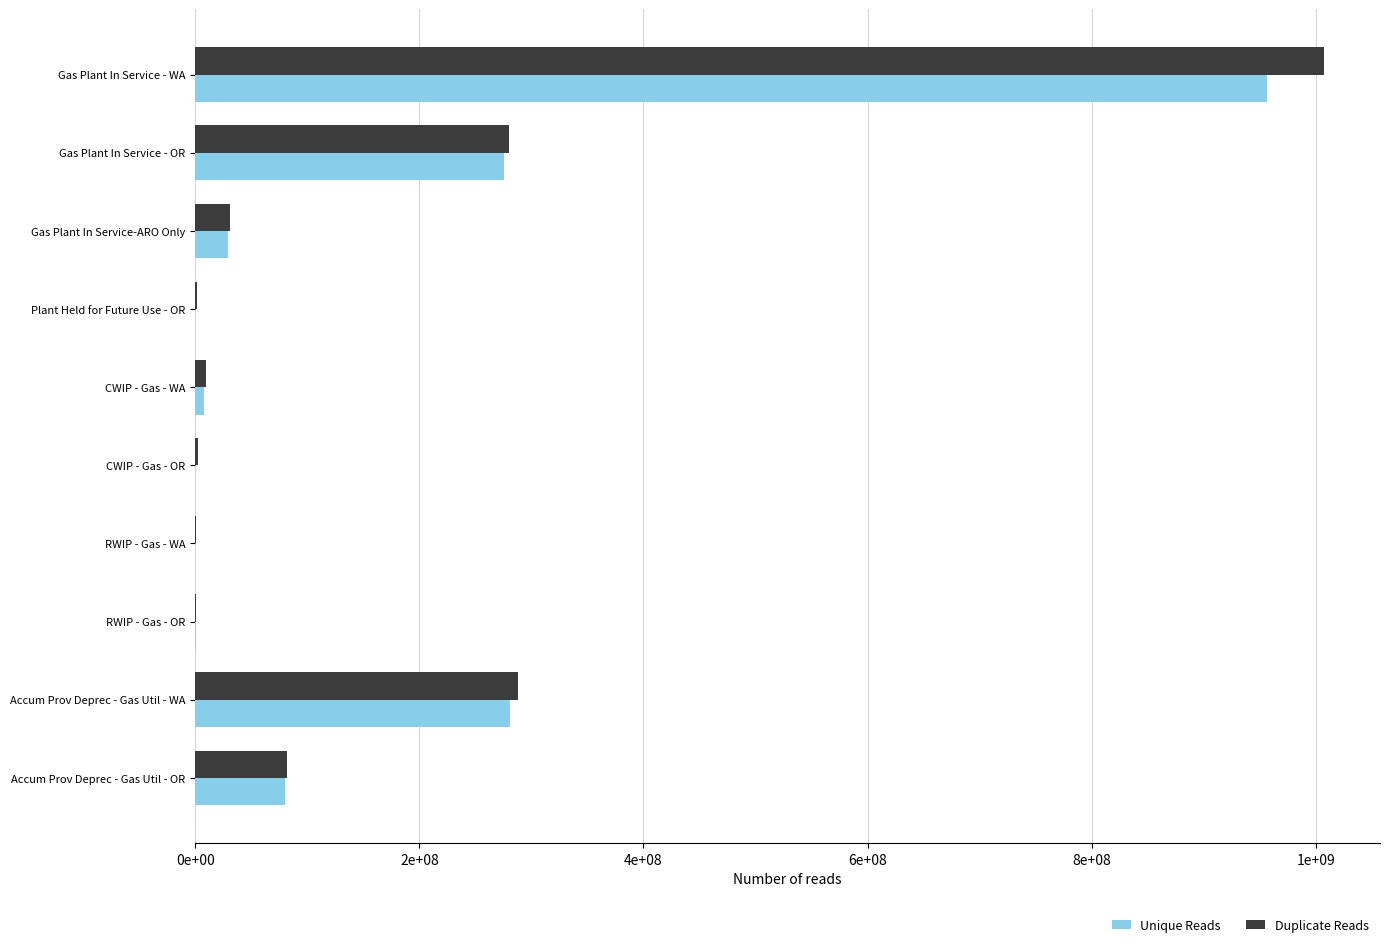

Rank the series by their average value, from highest to lowest.

Duplicate Reads, Unique Reads